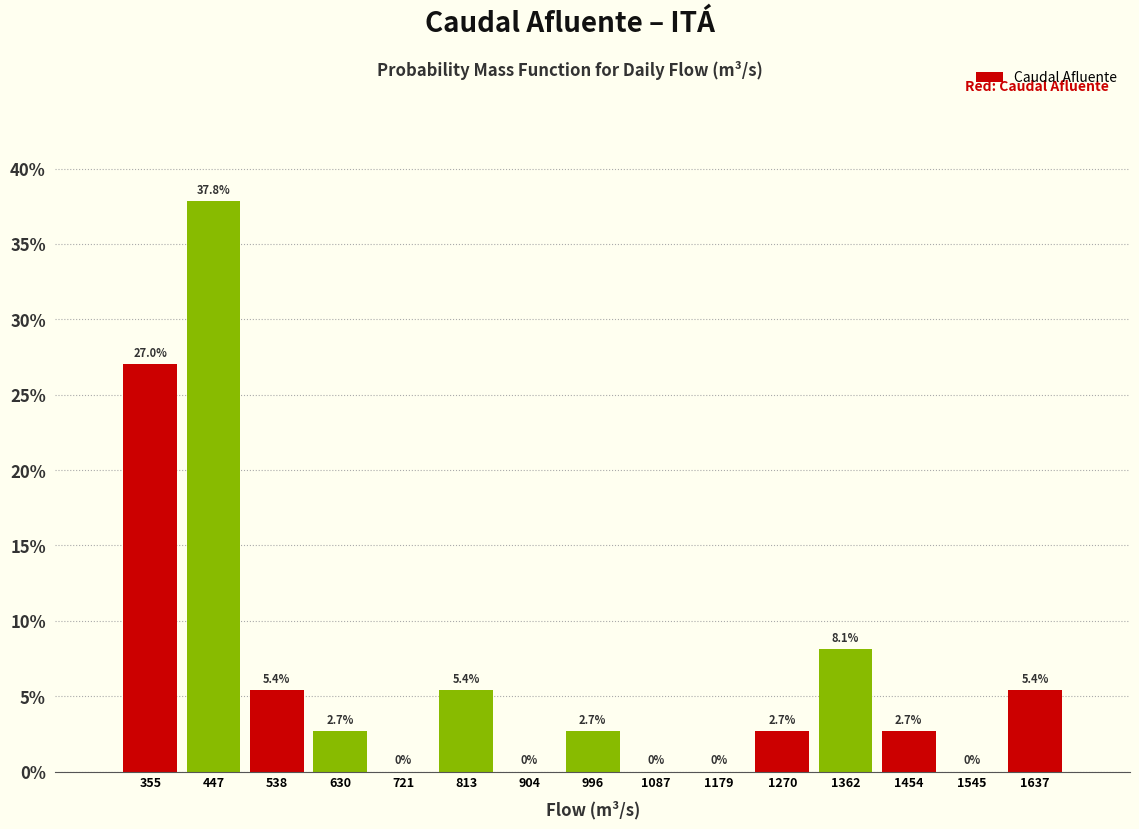

Reading left to right, transcribe this chart: for each bar, give the range it covers on the x-axis and its height. The bar edges are not printed on the chart, so give them approximately, as read against the axis.

310 to 400: 27.0
400 to 490: 37.8
490 to 580: 5.4
580 to 680: 2.7
680 to 770: 0.0
770 to 860: 5.4
860 to 950: 0.0
950 to 1040: 2.7
1040 to 1130: 0.0
1130 to 1230: 0.0
1230 to 1320: 2.7
1320 to 1410: 8.1
1410 to 1500: 2.7
1500 to 1590: 0.0
1590 to 1680: 5.4